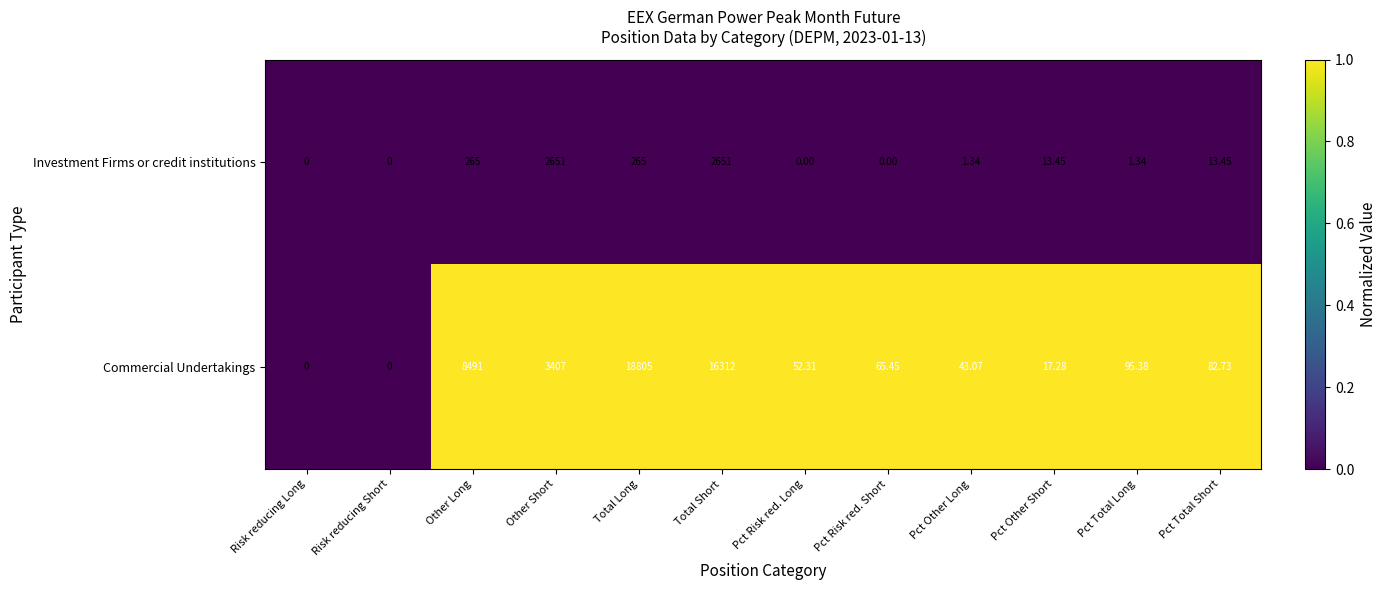

Which series has the largest total across all categories?

Commercial Undertakings